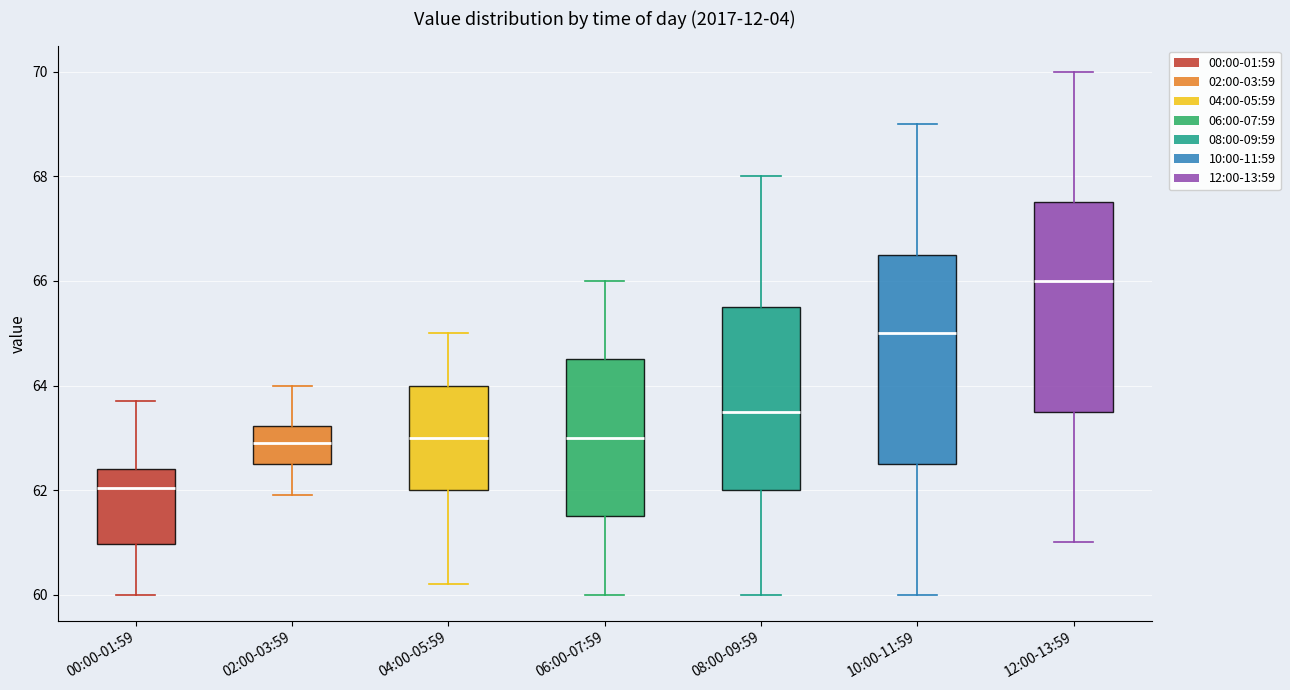

Reading left to right, transcribe this box plot: for each box, give where its median line is, the range the box spans, and where its two whiskers end, as read against the y-axis. The values are not printed on the chart, so give them approximately, as read against the axis.

00:00-01:59: median 62.0, box 61.0 to 62.4, whiskers 60.0 to 63.8
02:00-03:59: median 63.0, box 62.6 to 63.2, whiskers 62.0 to 64.0
04:00-05:59: median 63.0, box 62.0 to 64.0, whiskers 60.2 to 65.0
06:00-07:59: median 63.0, box 61.6 to 64.6, whiskers 60.0 to 66.0
08:00-09:59: median 63.6, box 62.0 to 65.6, whiskers 60.0 to 68.0
10:00-11:59: median 65.0, box 62.6 to 66.6, whiskers 60.0 to 69.0
12:00-13:59: median 66.0, box 63.6 to 67.6, whiskers 61.0 to 70.0